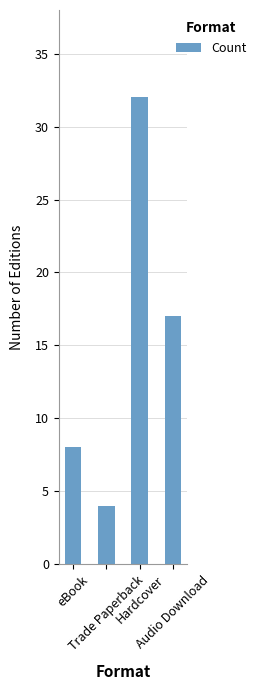

Is it true that the value at Hardcover is 32?

True